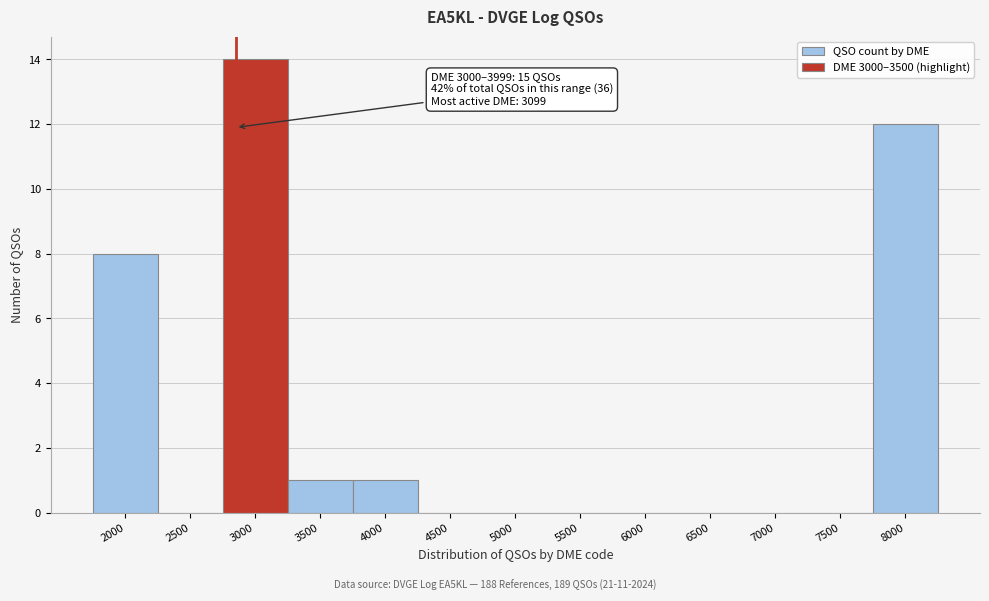

Reading left to right, list all the values displayed in this chart.

2000=8	2500=0	3000=14	3500=1	4000=1	4500=0	5000=0	5500=0	6000=0	6500=0	7000=0	7500=0	8000=12